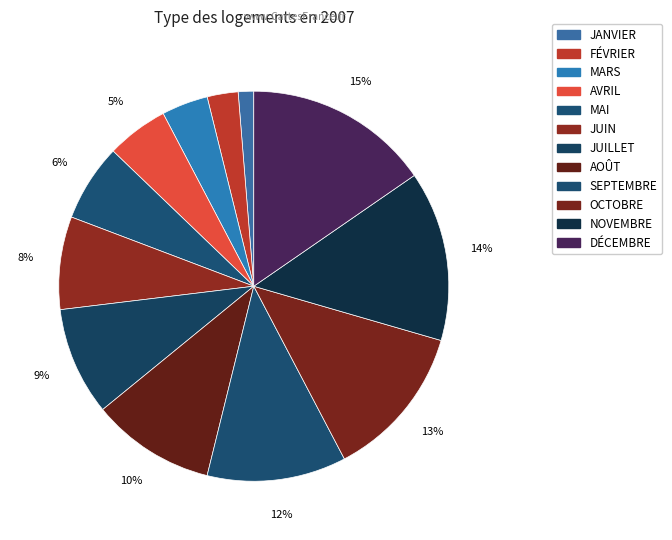

Which category has the biggest portion of the pie?

DÉCEMBRE